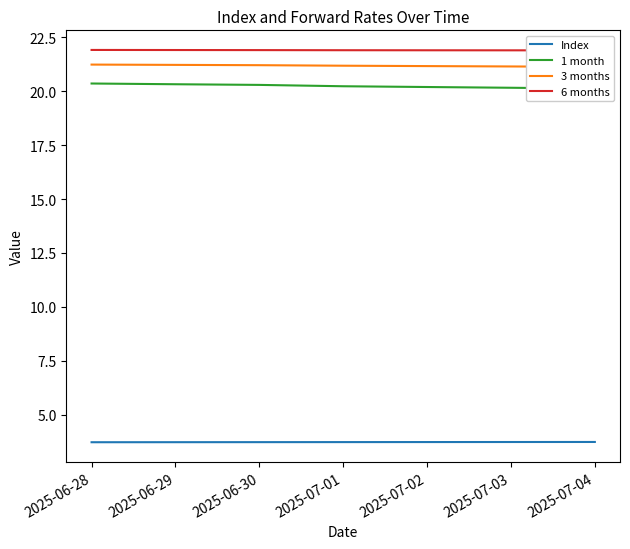

What is the difference between the highest and lowest values at 2025-06-28?

18.2